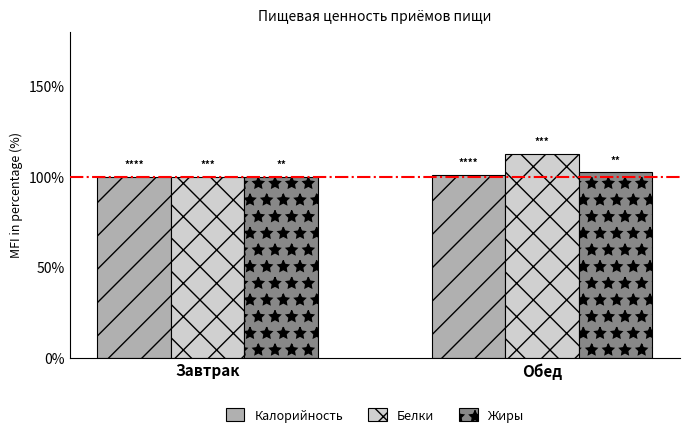

At which label is Жиры closest to 101?

Завтрак